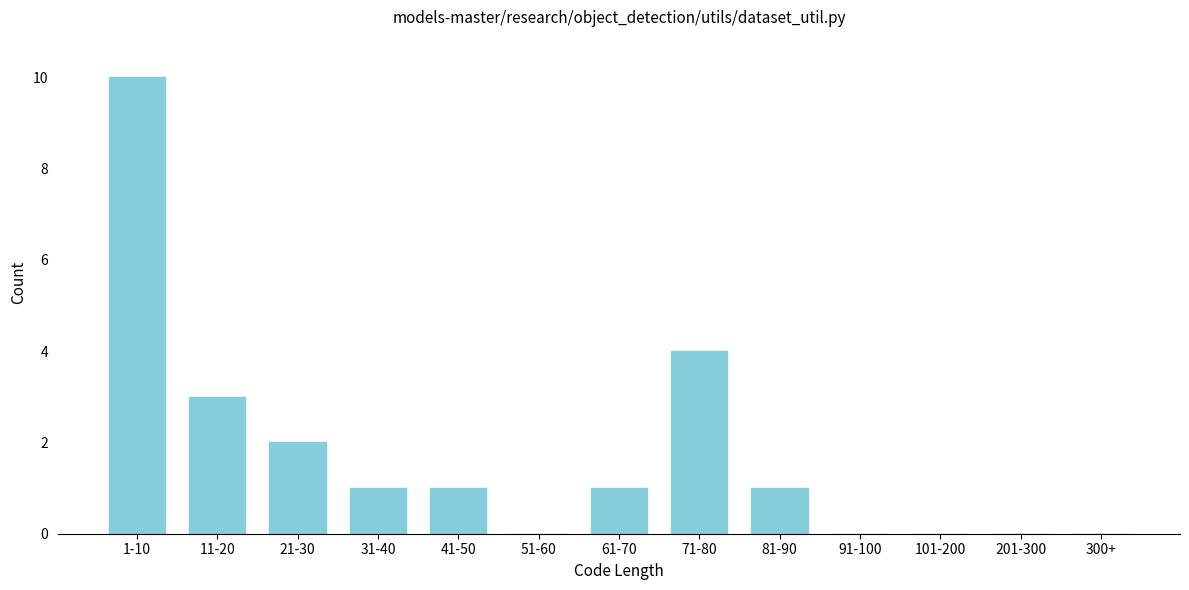

Reading left to right, what are all the values shown in this chart?

1-10=10	11-20=3	21-30=2	31-40=1	41-50=1	51-60=0	61-70=1	71-80=4	81-90=1	91-100=0	101-200=0	201-300=0	300+=0